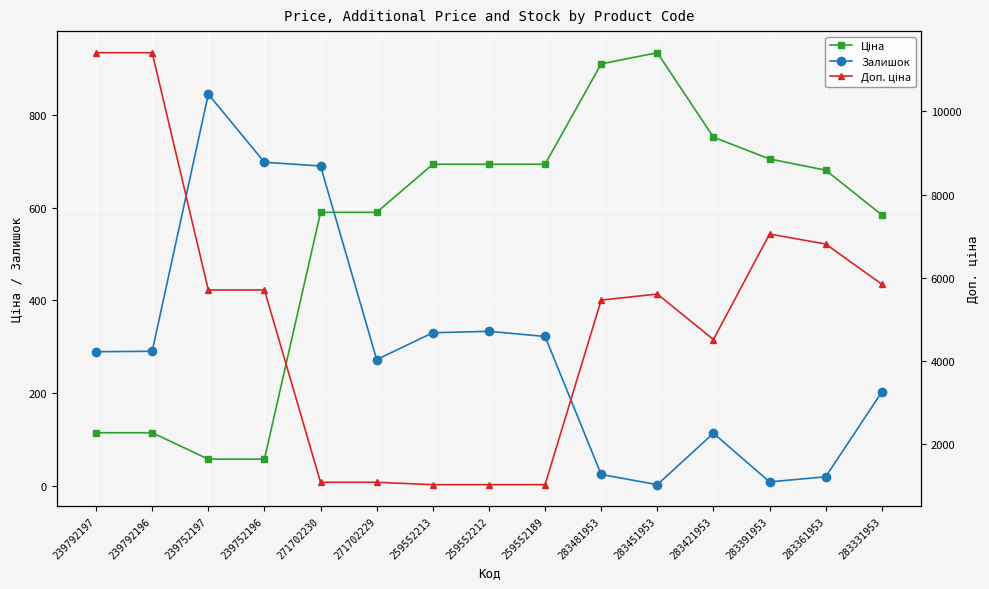

Where do Ціна and Залишок first cross each other?

271702230 and 271702229